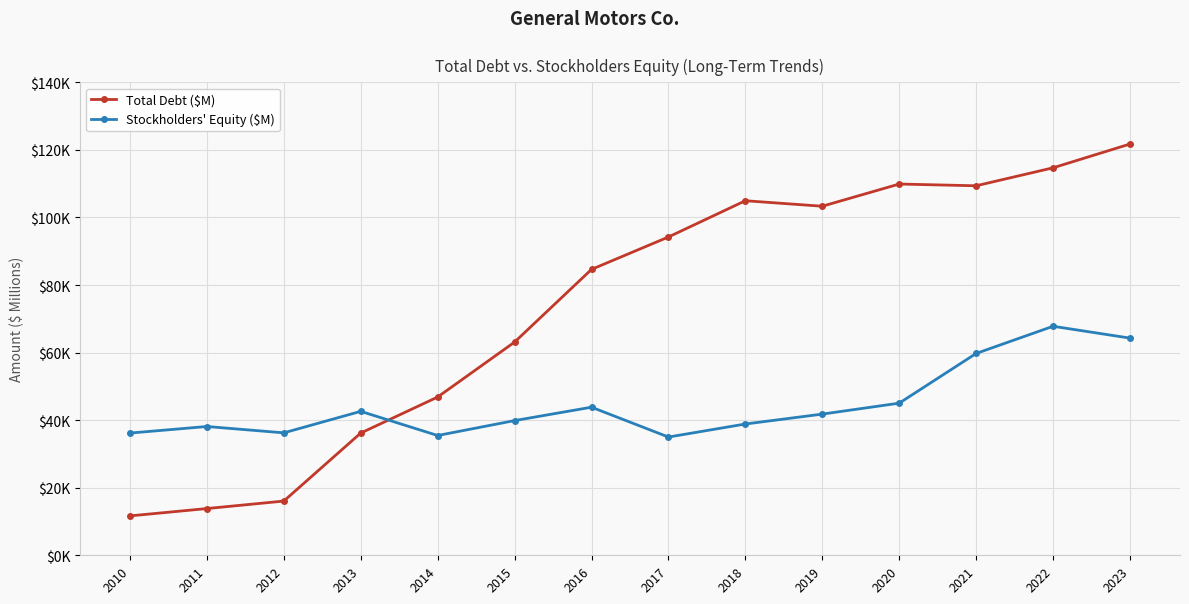

At which category is the sum across all series the highest?

2023